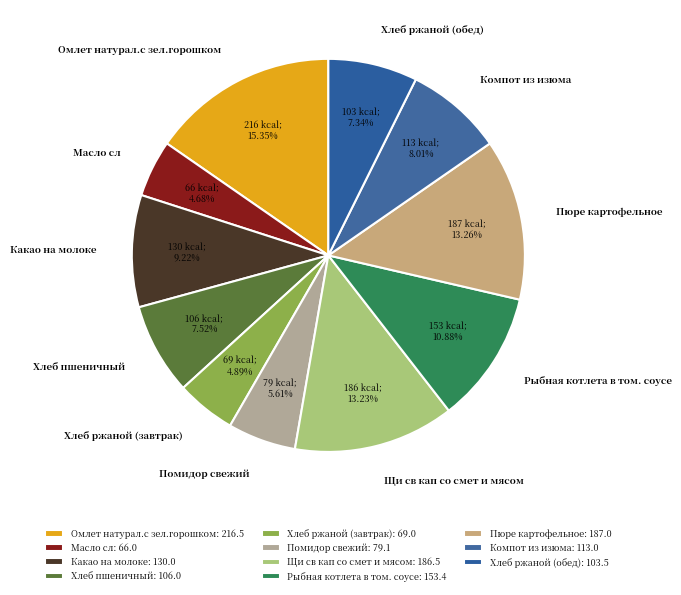

Count the number of slices in the pie.

11